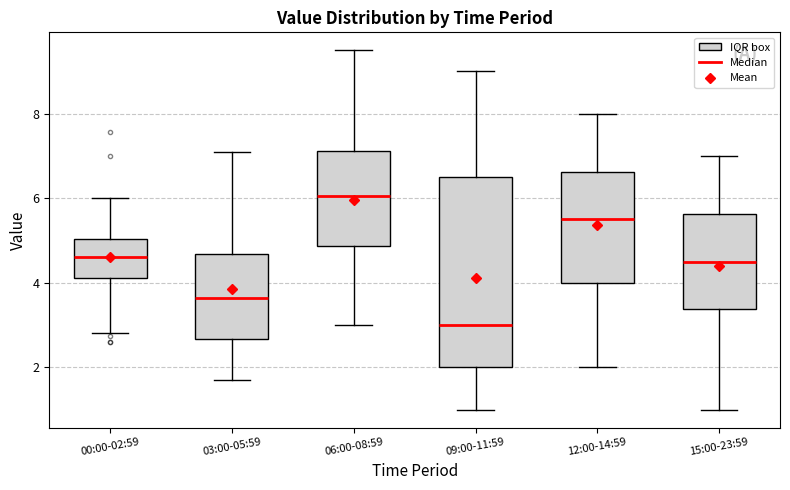

Where does the upper whisker of the box for 03:00-05:59 end on the y-axis? The values are not printed on the chart, so give them approximately, as read against the axis.

7.2